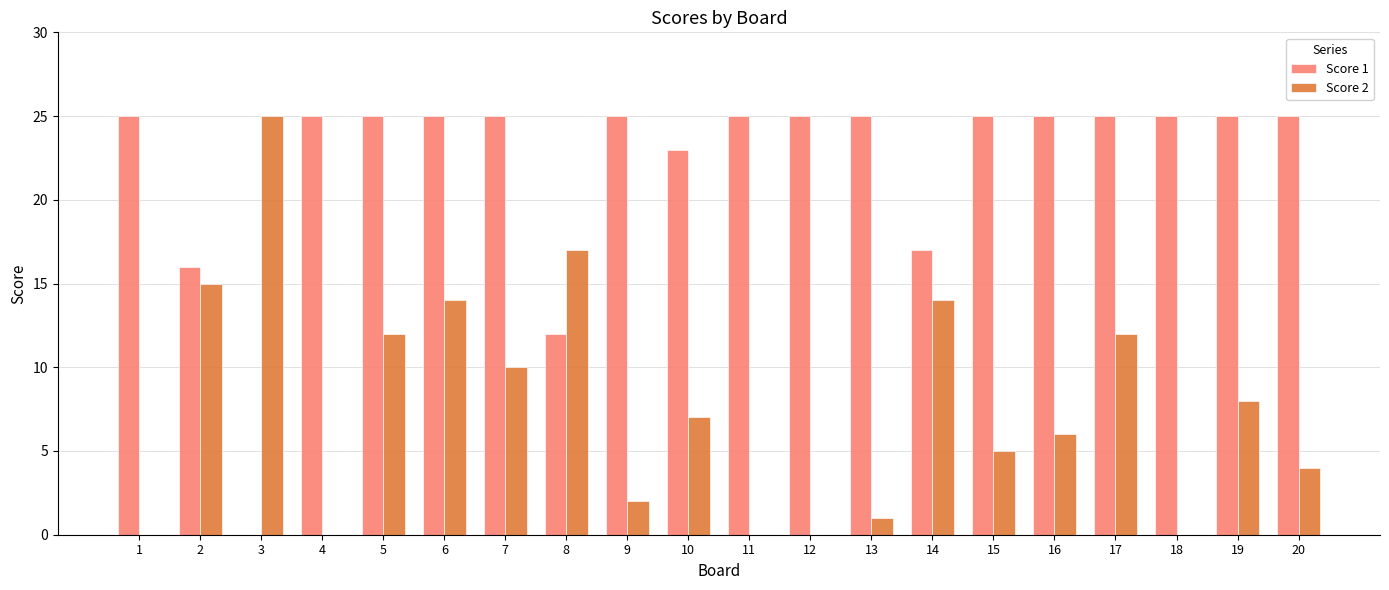

How many values in Score 1 are above zero?

19